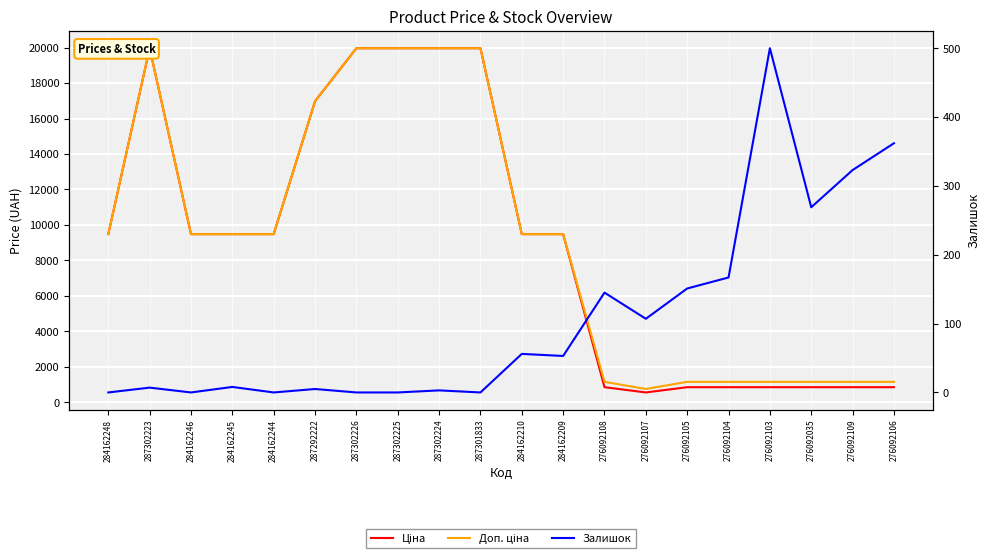

What are all the series names shown in the legend?

Ціна, Доп. ціна, Залишок